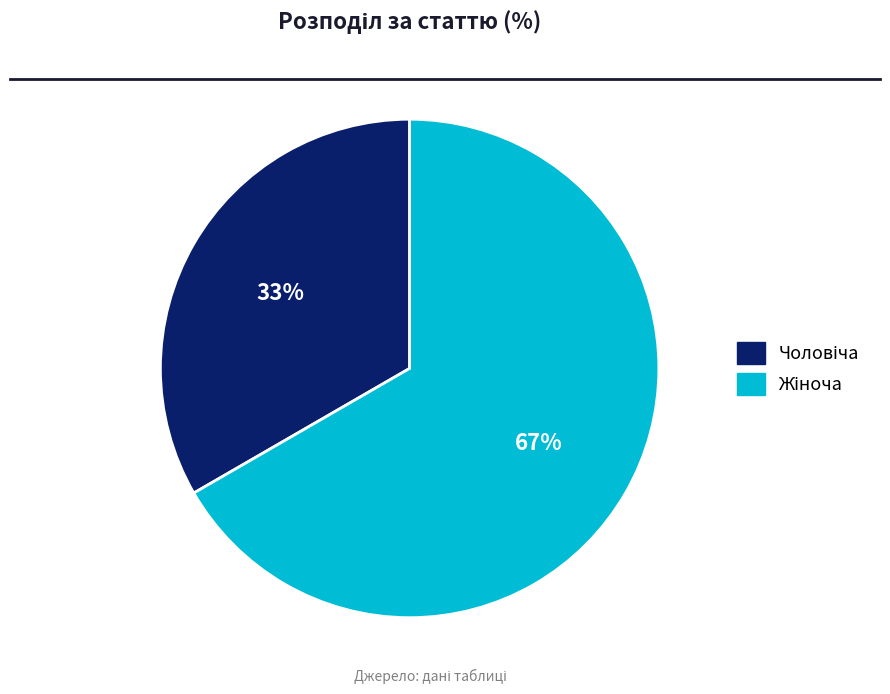

To the nearest percent, what is the average slice percentage?

50%